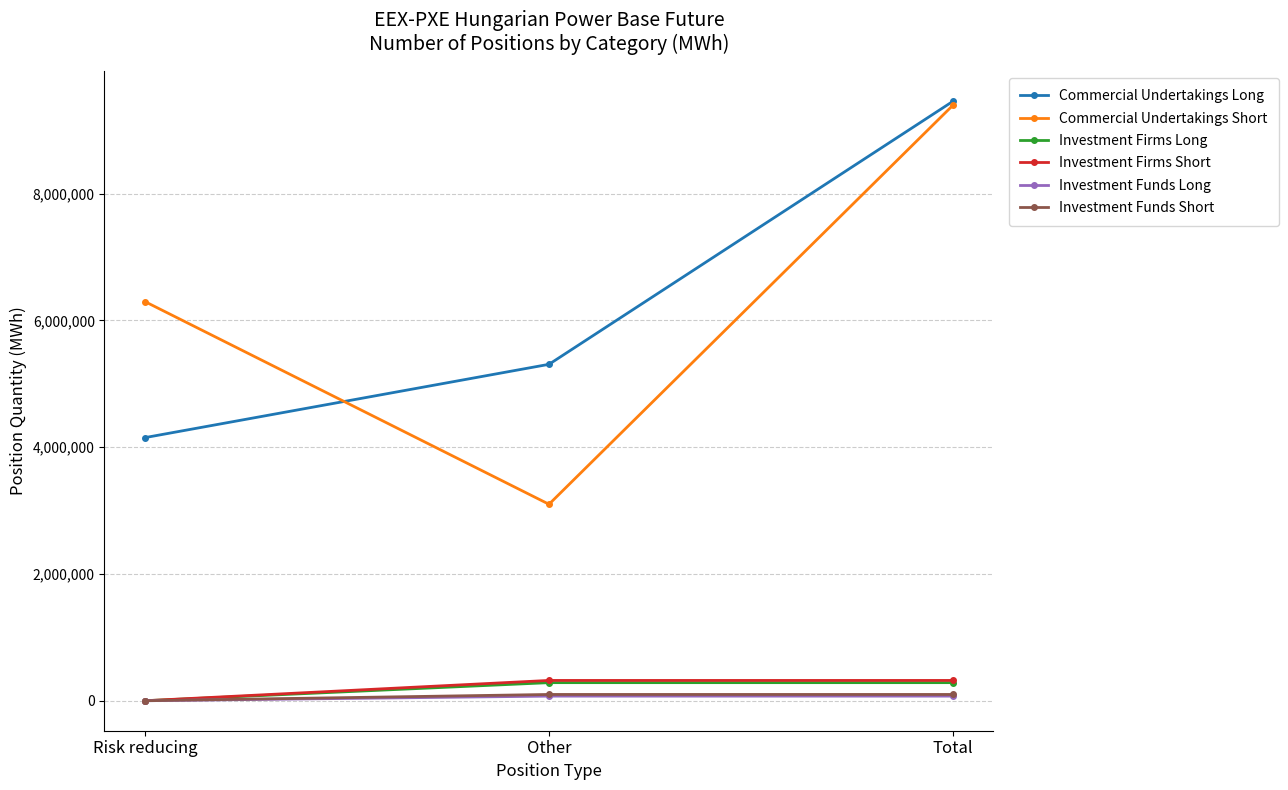

Reading left to right, what are all the values shown in this chart?

Commercial Undertakings Long: Risk reducing=4150727	Other=5307285	Total=9458012
Commercial Undertakings Short: Risk reducing=6297207	Other=3099548	Total=9396755
Investment Firms Long: Risk reducing=0	Other=285429	Total=285429
Investment Firms Short: Risk reducing=0	Other=320338	Total=320338
Investment Funds Long: Risk reducing=0	Other=72897	Total=72897
Investment Funds Short: Risk reducing=0	Other=99245	Total=99245